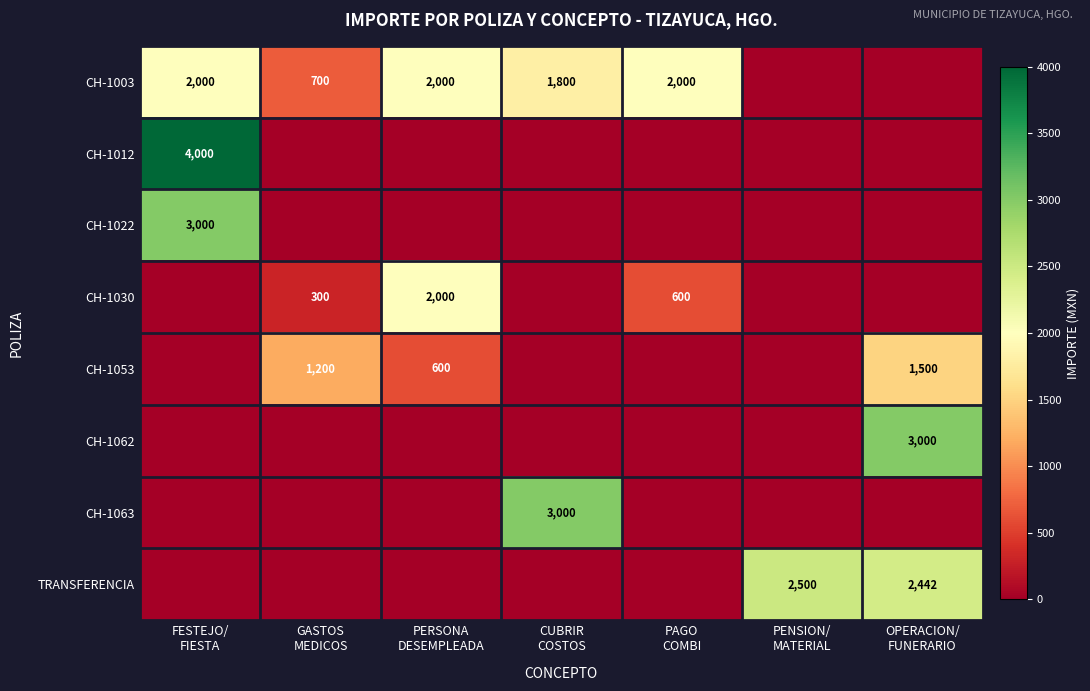

What is the average value of the CH-1022 series?

429